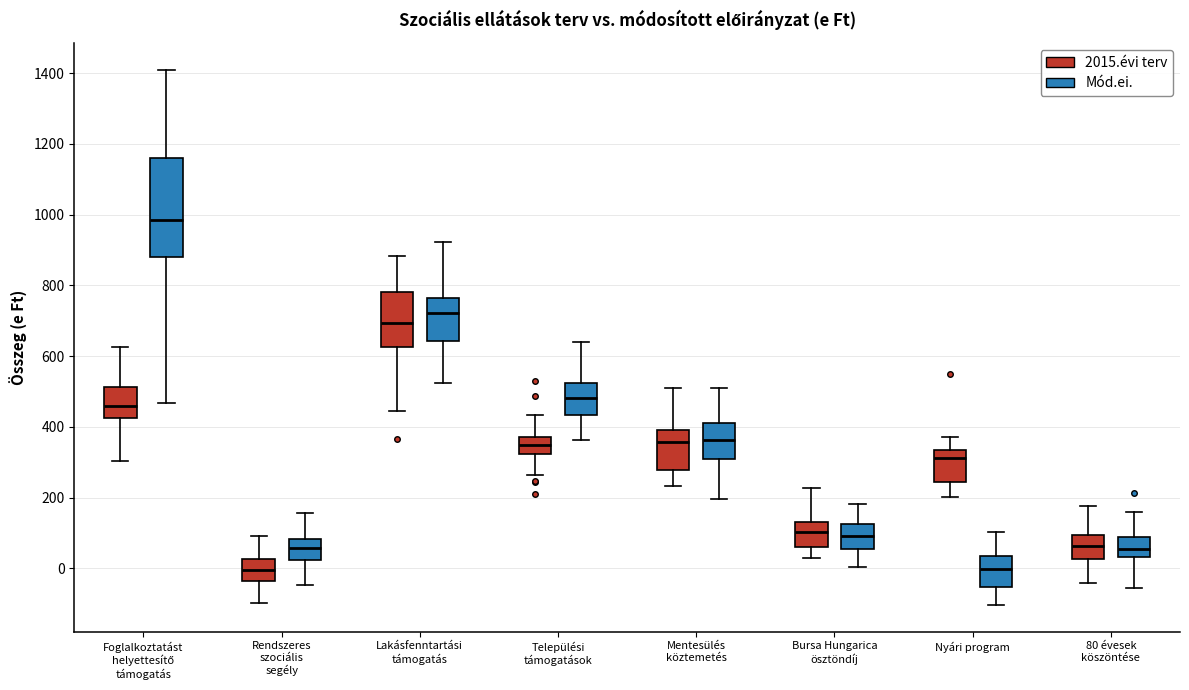

Which box has the highest median line?

Foglalkoztatást helyettesítő támogatás (Mód.ei.)